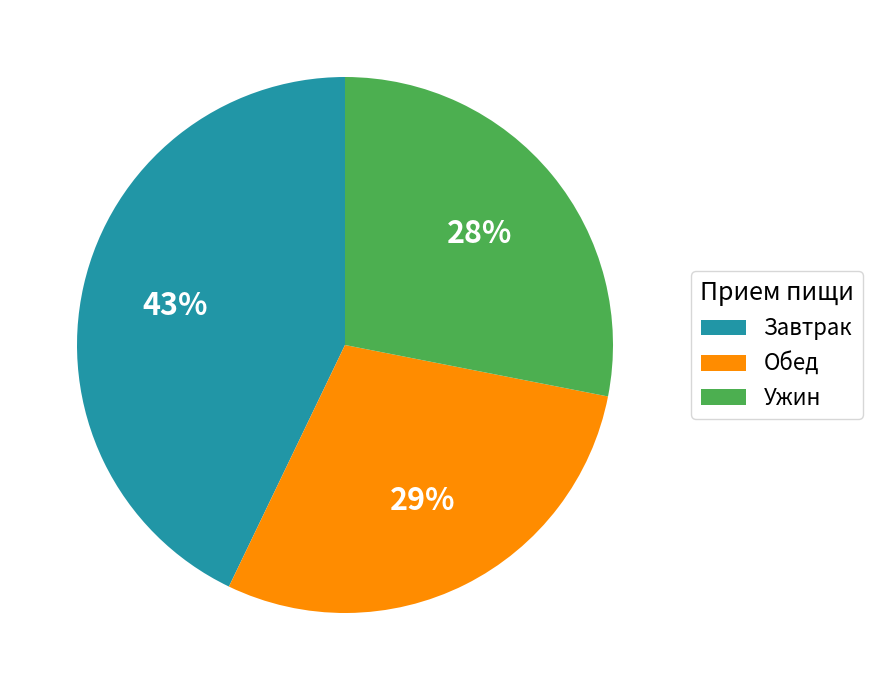

Is Завтрак the majority of the pie?

No